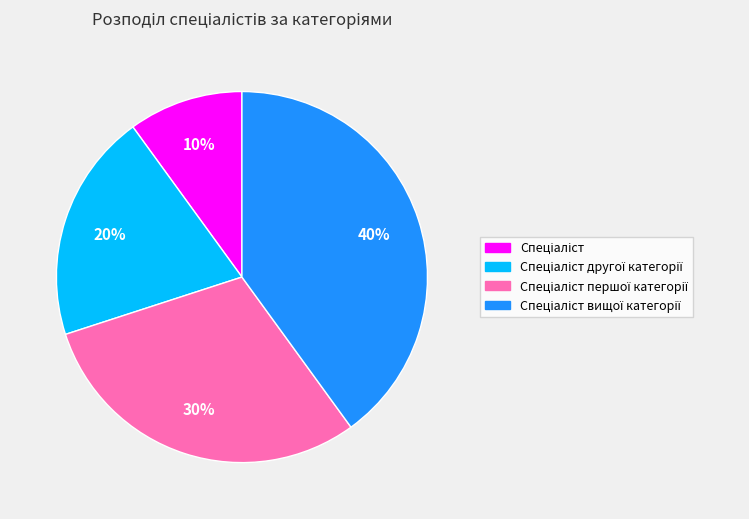

To the nearest percent, what is the average slice percentage?

25%